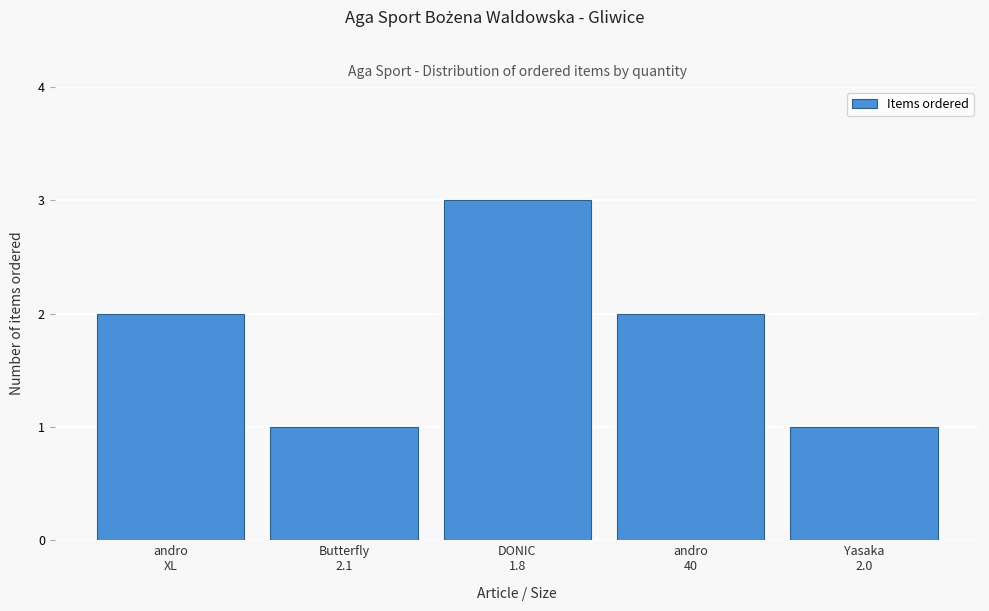

Reading right to left, extract all data points from this chart.

1	2	3	1	2